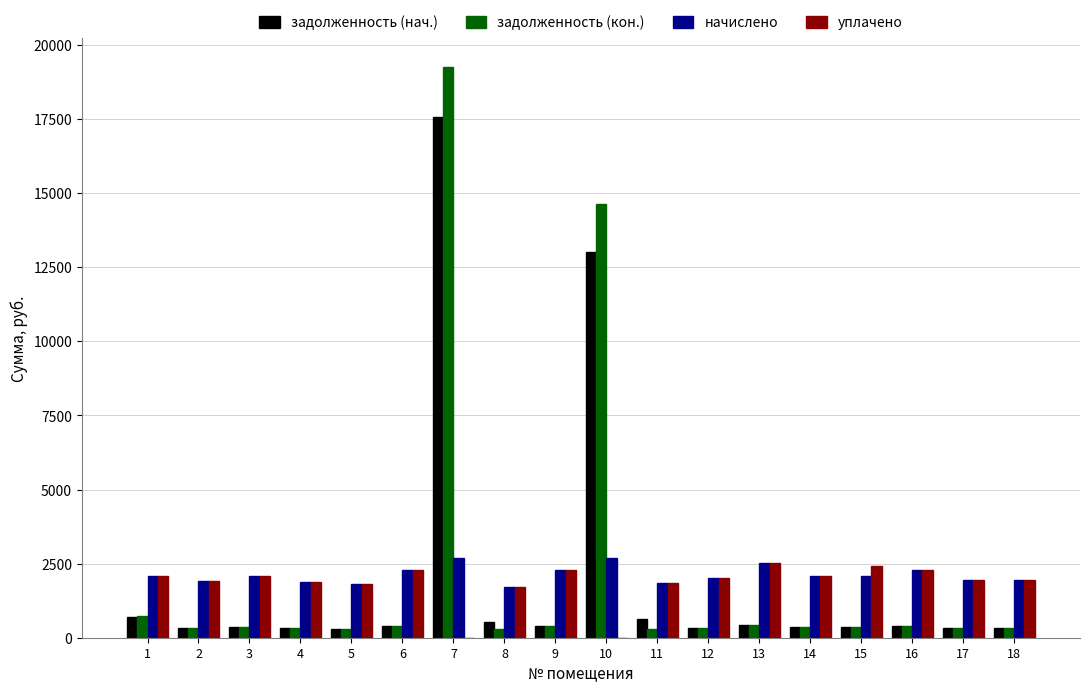

Count the number of categories in the chart.

18